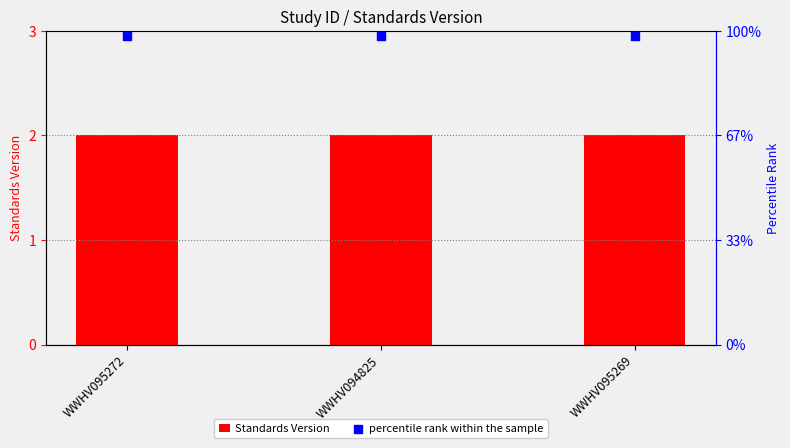

Which series has the largest total across all categories?

percentile rank within the sample